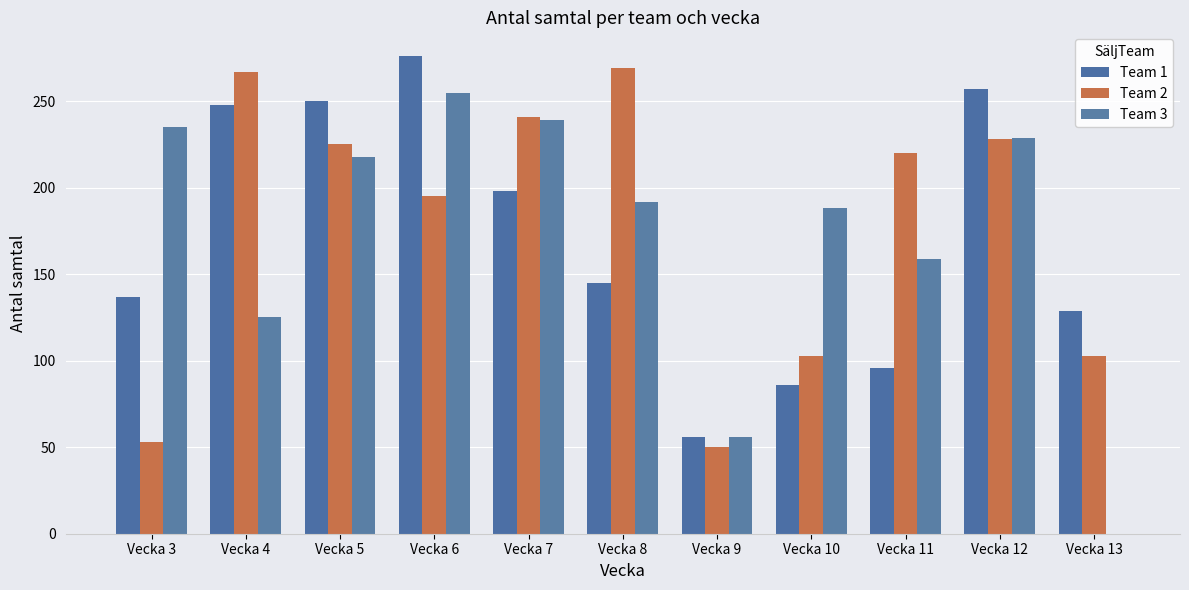

At which label does Team 3 first exceed 192?

Vecka 3